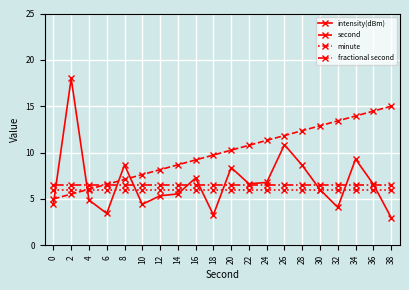

The value of second at 32 is 21.4. True or false?

False